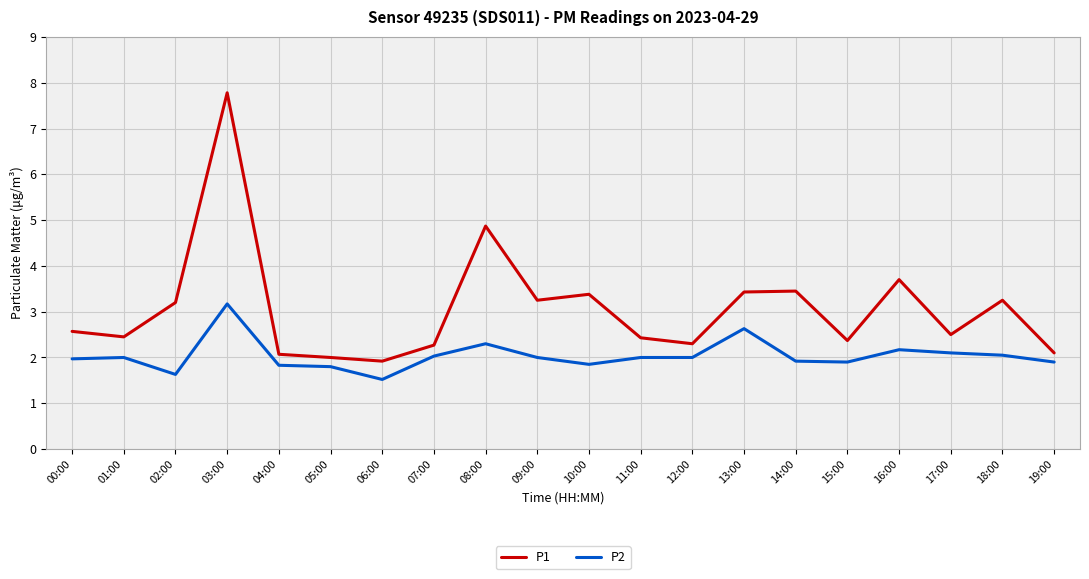

Does the chart display data point markers on the line(s)?

No